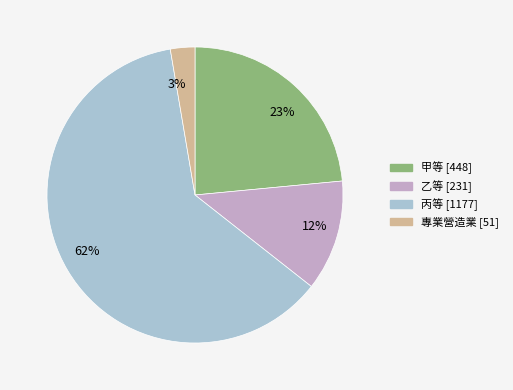

Count the number of slices in the pie.

4